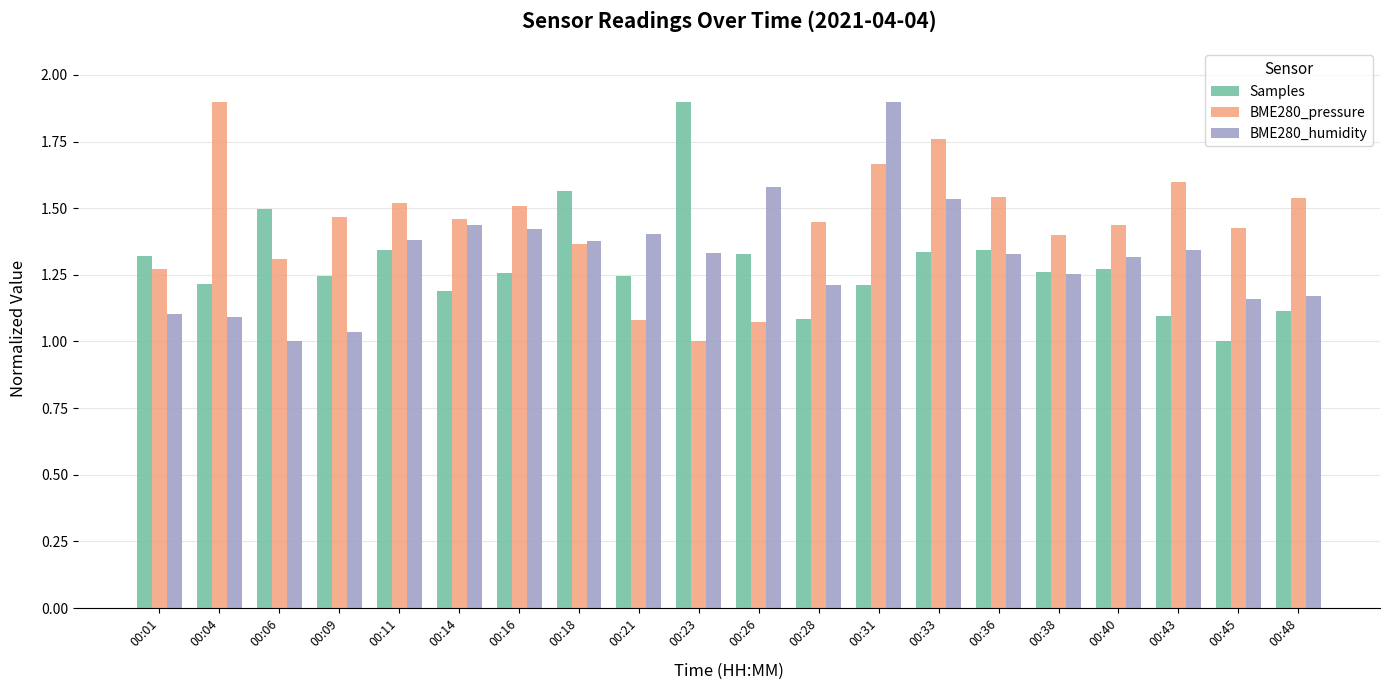

Does the chart contain any negative values?

No